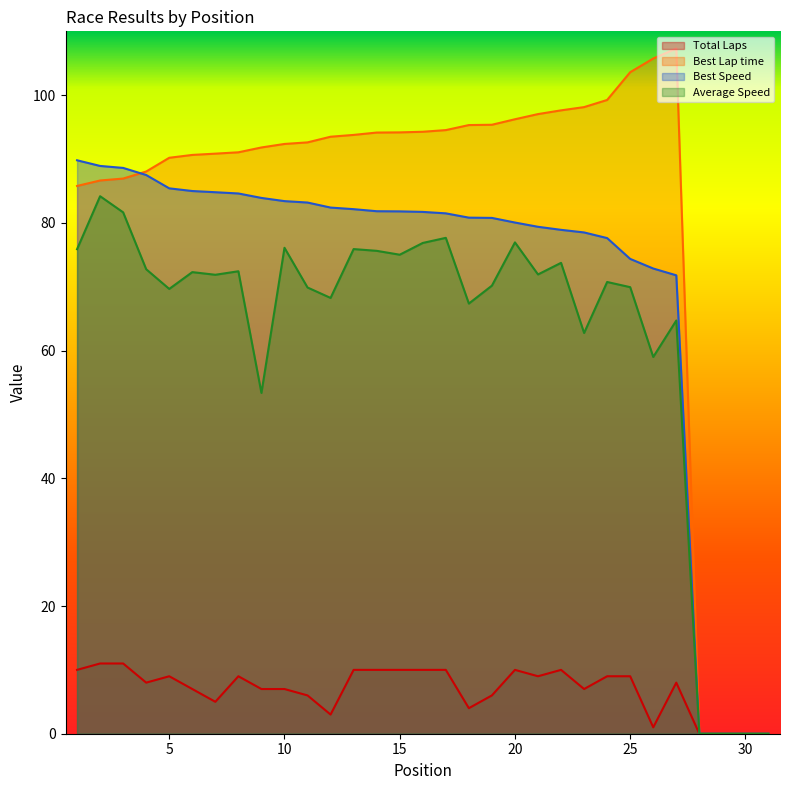

What is the total value across all series at 5?

254.3